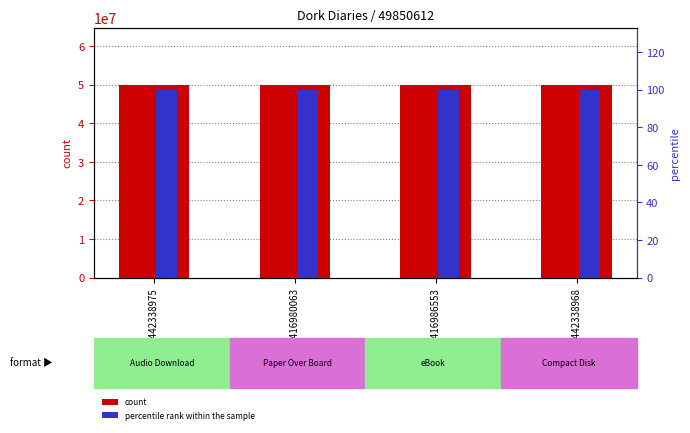

Are the bars horizontal?

No